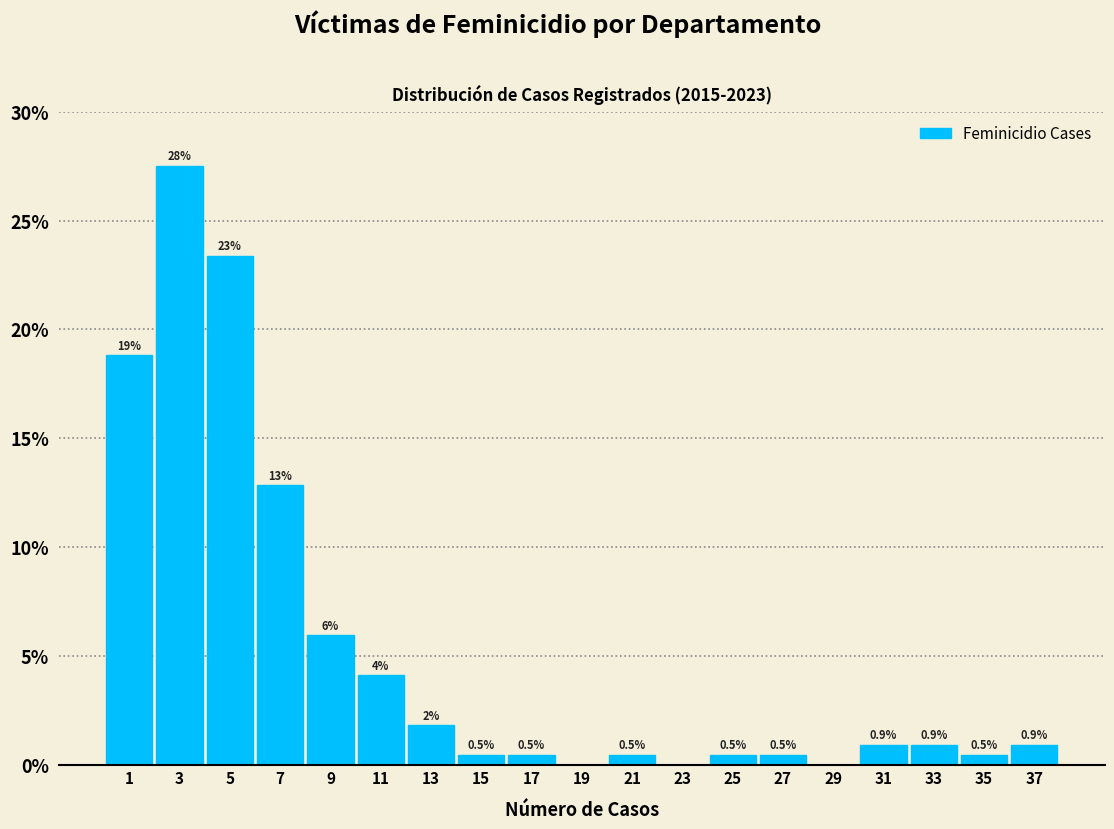

Which range on the x-axis has the tallest bar?

2 to 4